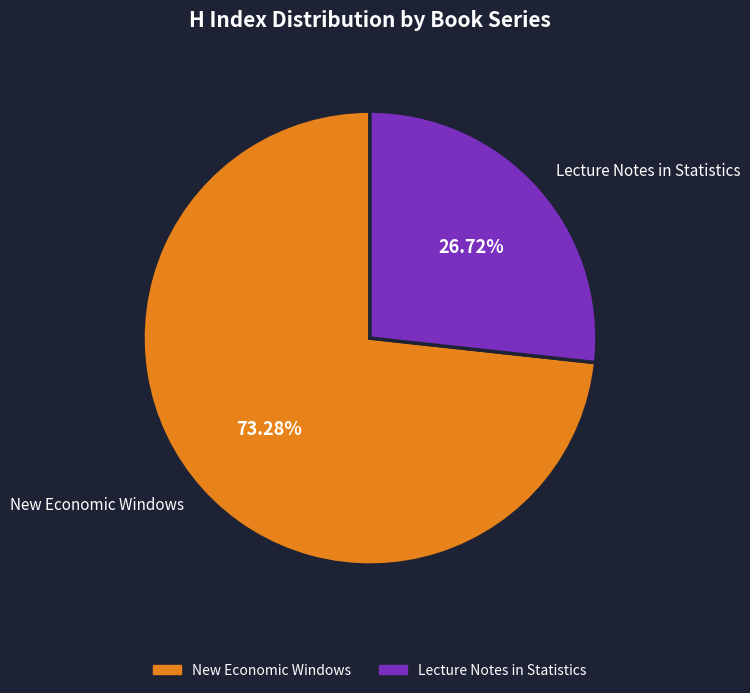

How many slices are in this pie chart?

2